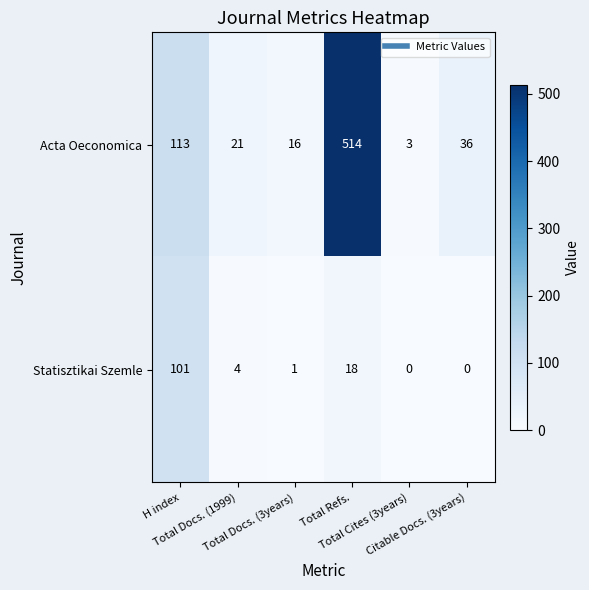

What is the sum of all Acta Oeconomica values?

703